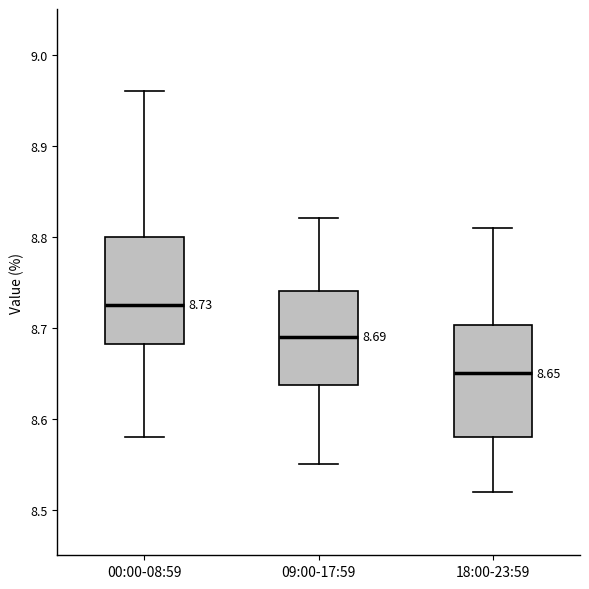

Which box's median line is the lowest?

18:00-23:59